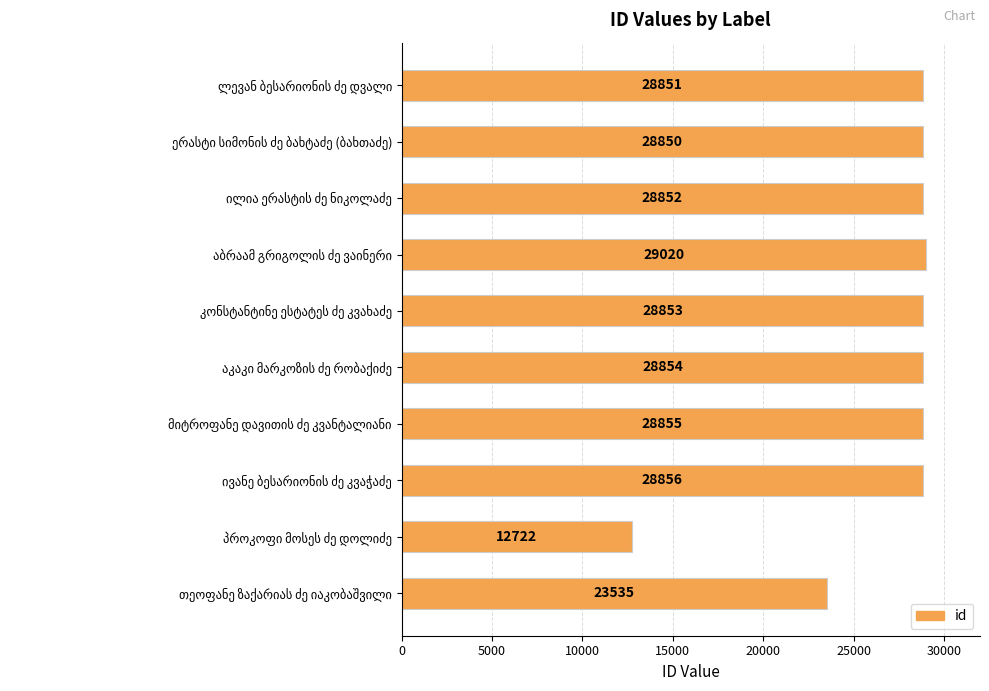

What is the difference between the maximum and minimum values?

16298